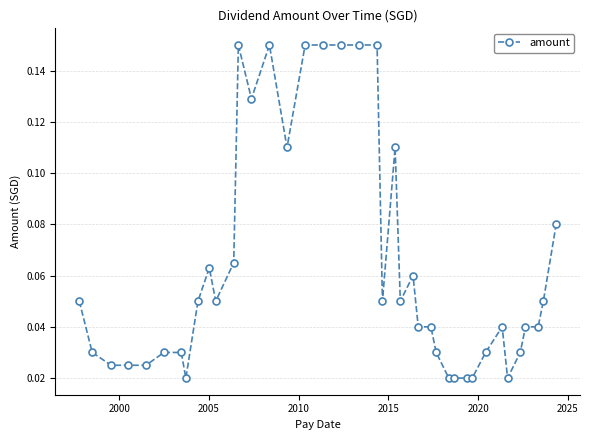

What is the sum of all values?

2.5